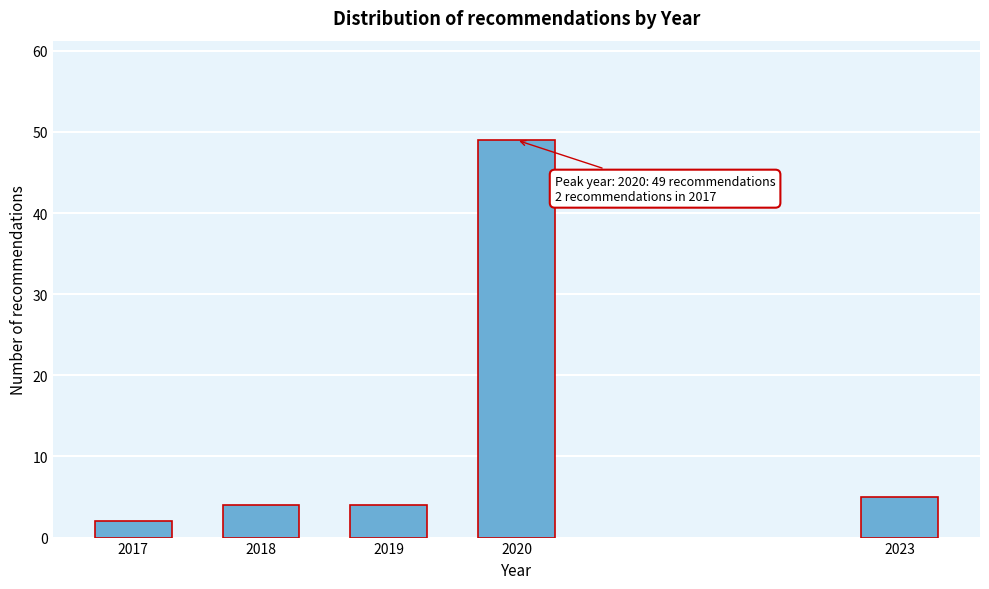

Reading right to left, transcribe all the data shown in this chart.

5	49	4	4	2